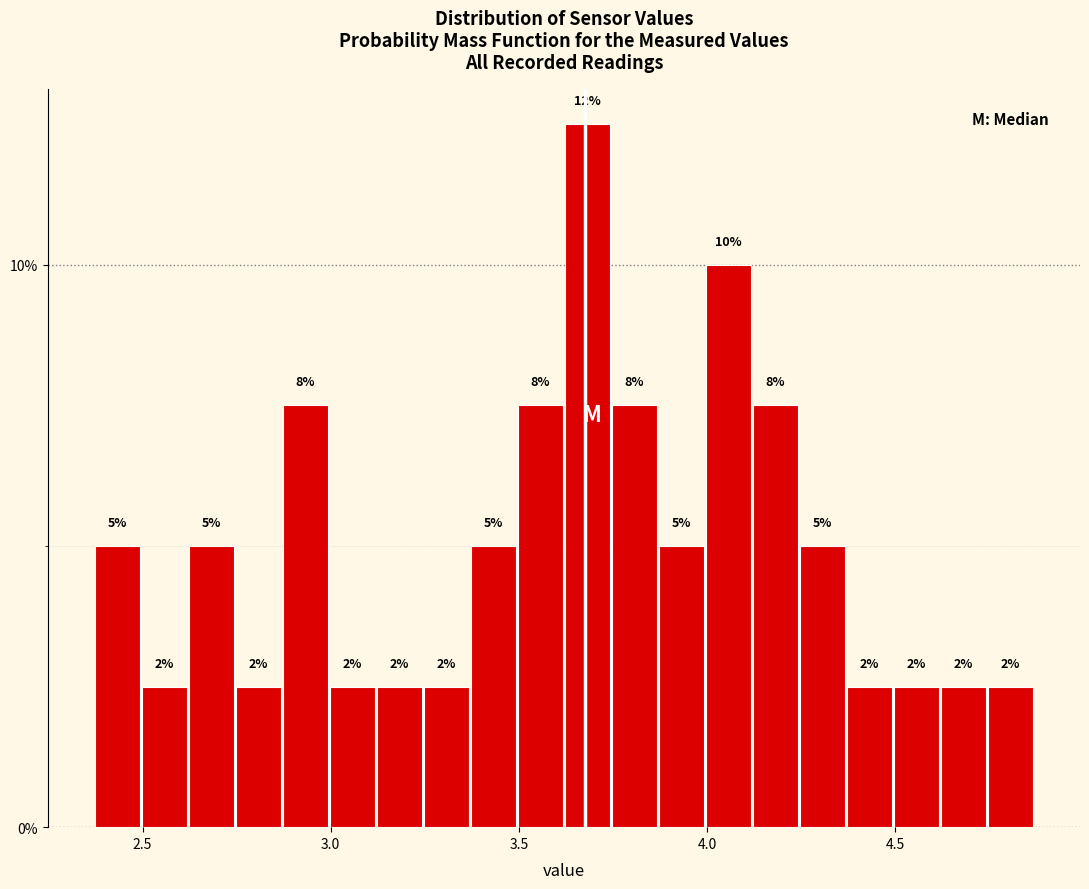

Read against the x-axis, roughly where is the centre of the tallest bar?

3.70